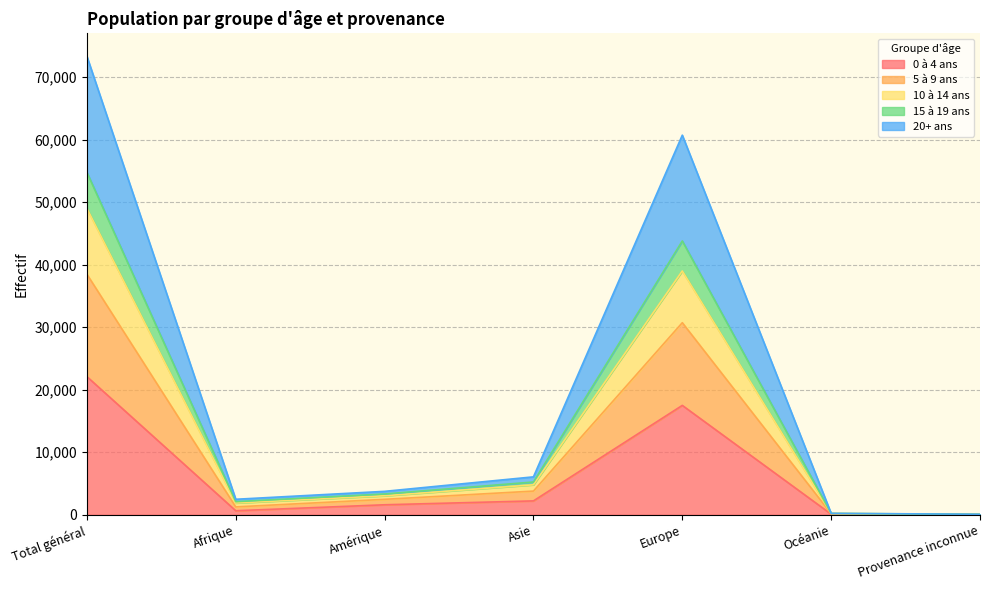

Which has a higher value, Asie or Afrique?

Asie